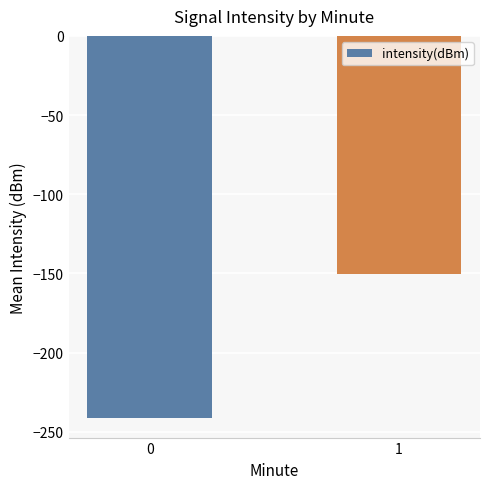

What is the difference between the maximum and minimum values?

91.2